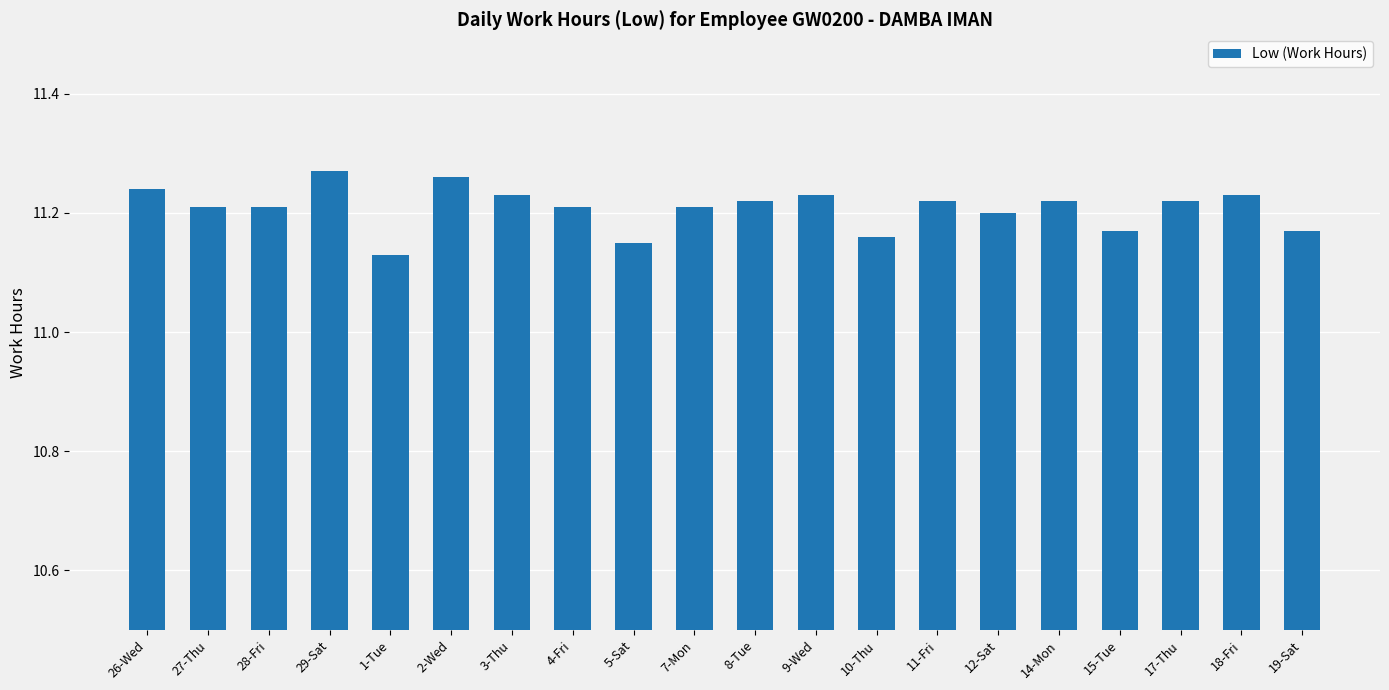

What position from the right is 14-Mon?

5